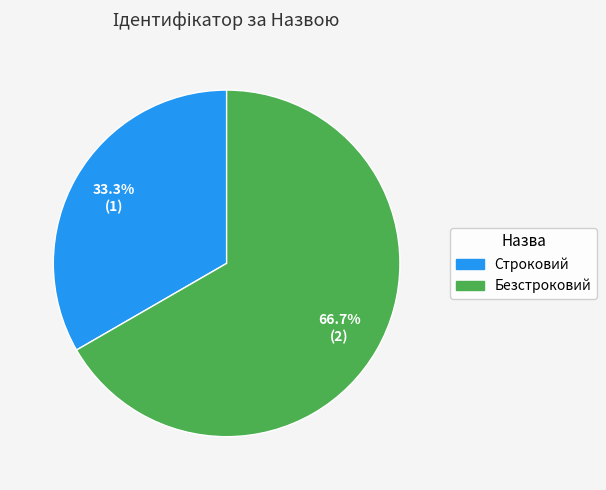

Which slice represents more than half of the pie?

Безстроковий